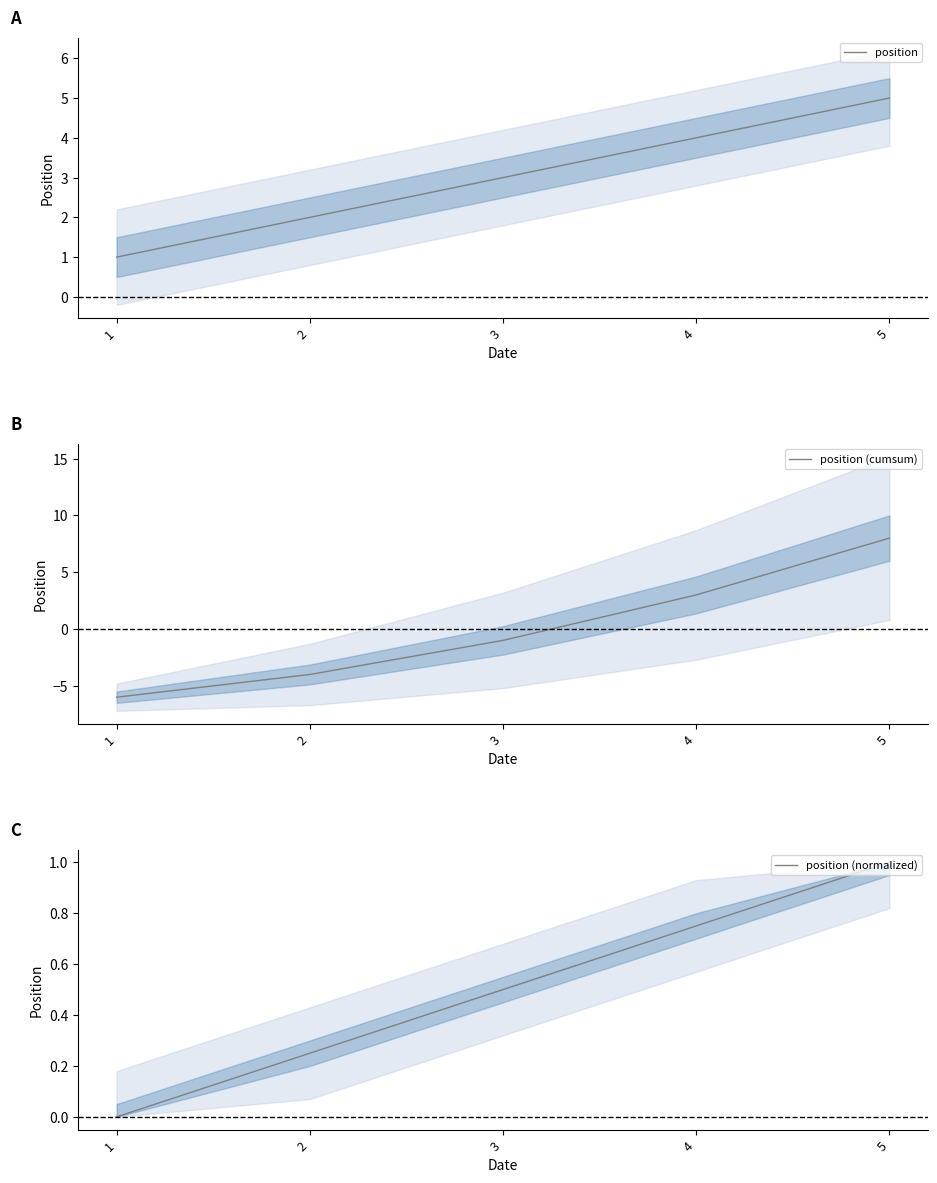

True or false: position and position (cumsum) cross at least once.

True